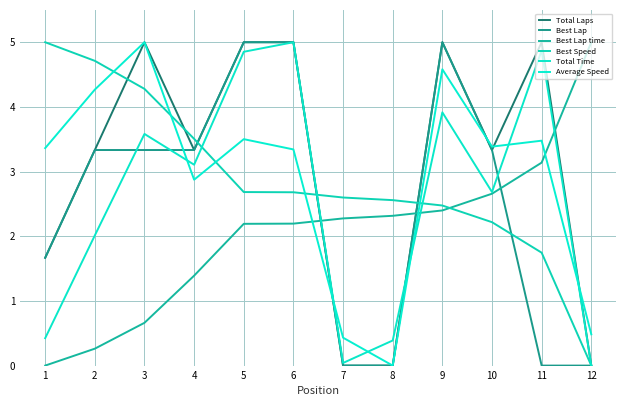

What is the difference between the maximum and second lowest values in the Total Time series?

5.0